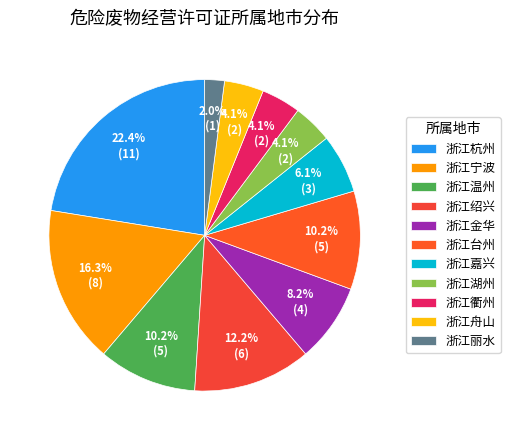

Which category has the smallest portion of the pie?

浙江丽水